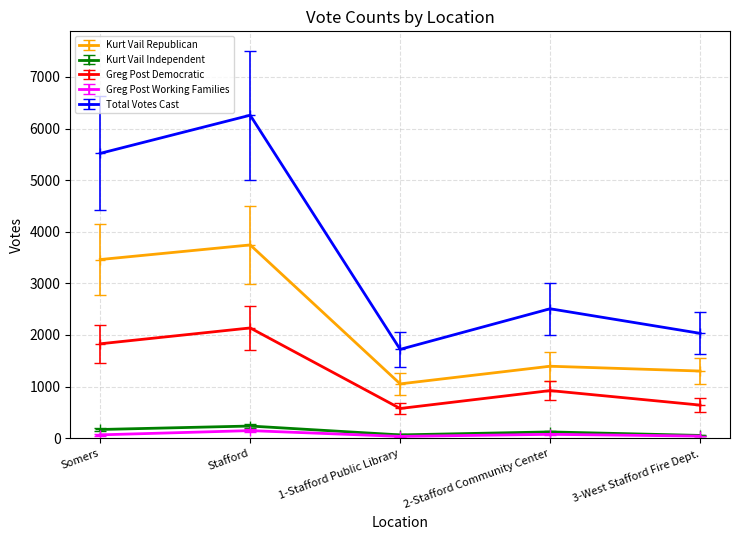

What is the spread (max minus min) of values at Somers?

5456